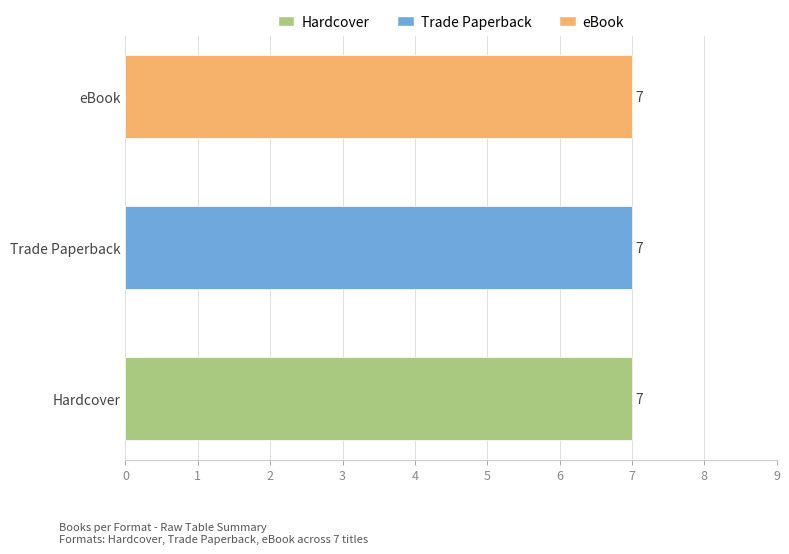

Is it true that Hardcover equals 656885782 at Fly Away?

False